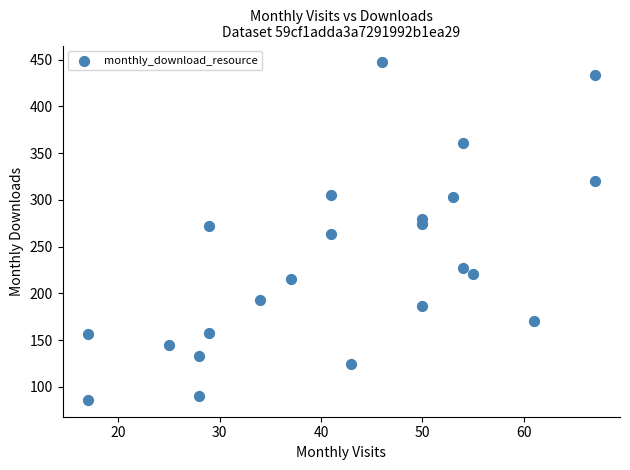

What is the range of Y values (max minus min)?

361